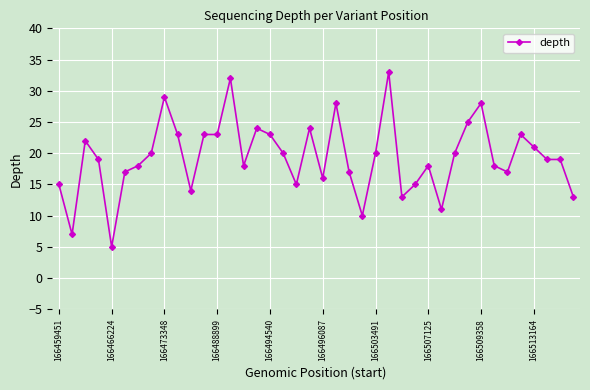

What is the value of the 31st point from the left?

20